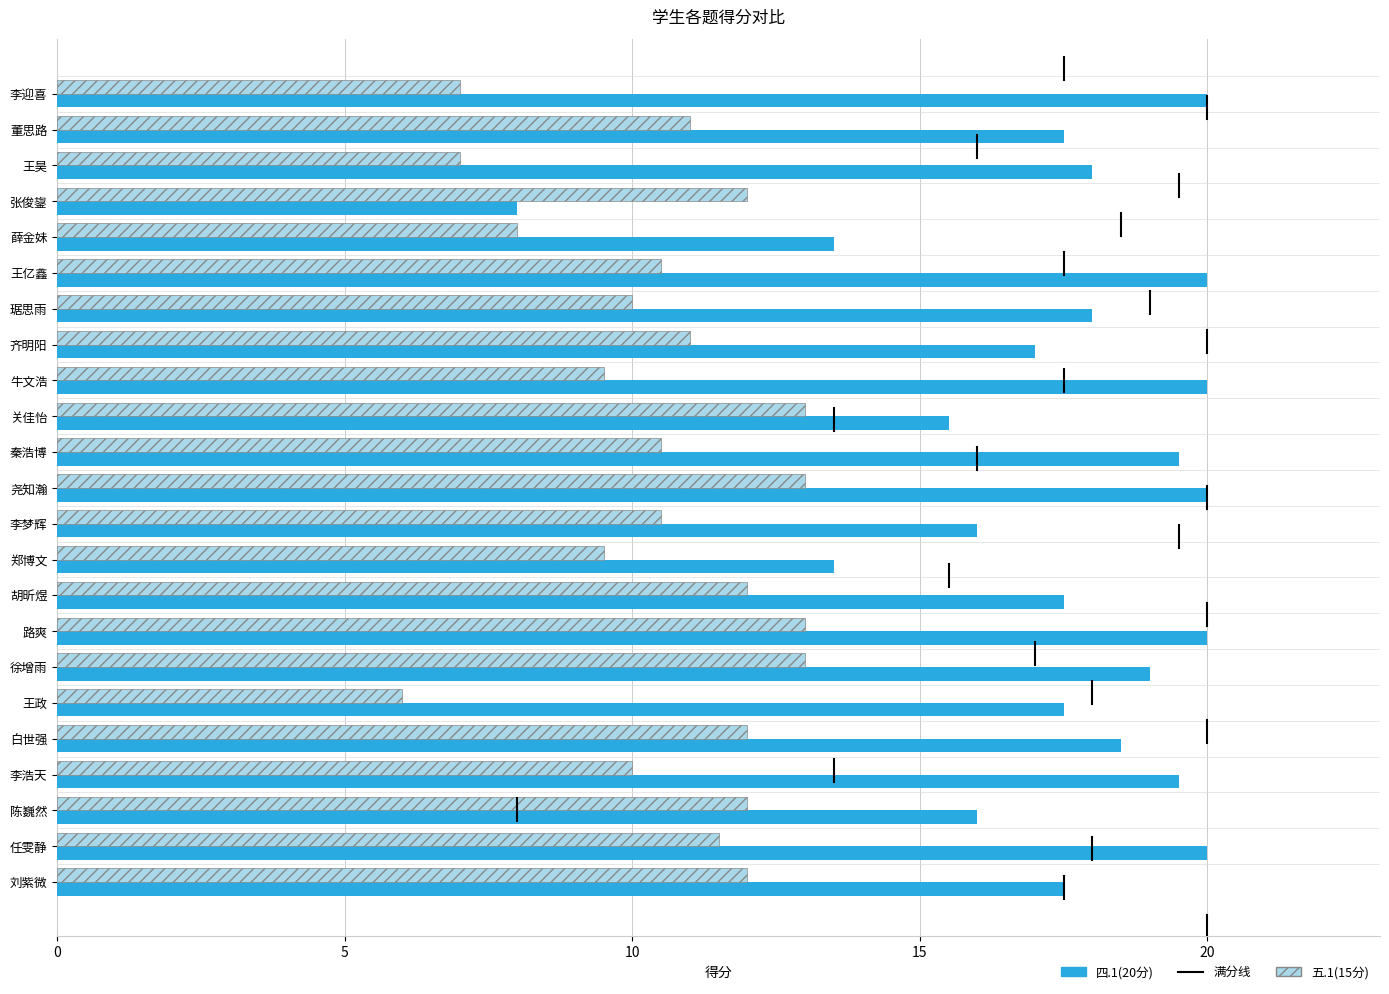

What is the minimum value shown in the chart?

6.0